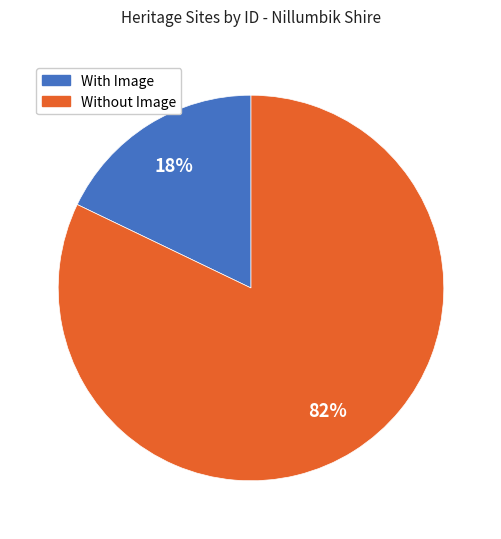

Between With Image and Without Image, which is larger?

Without Image